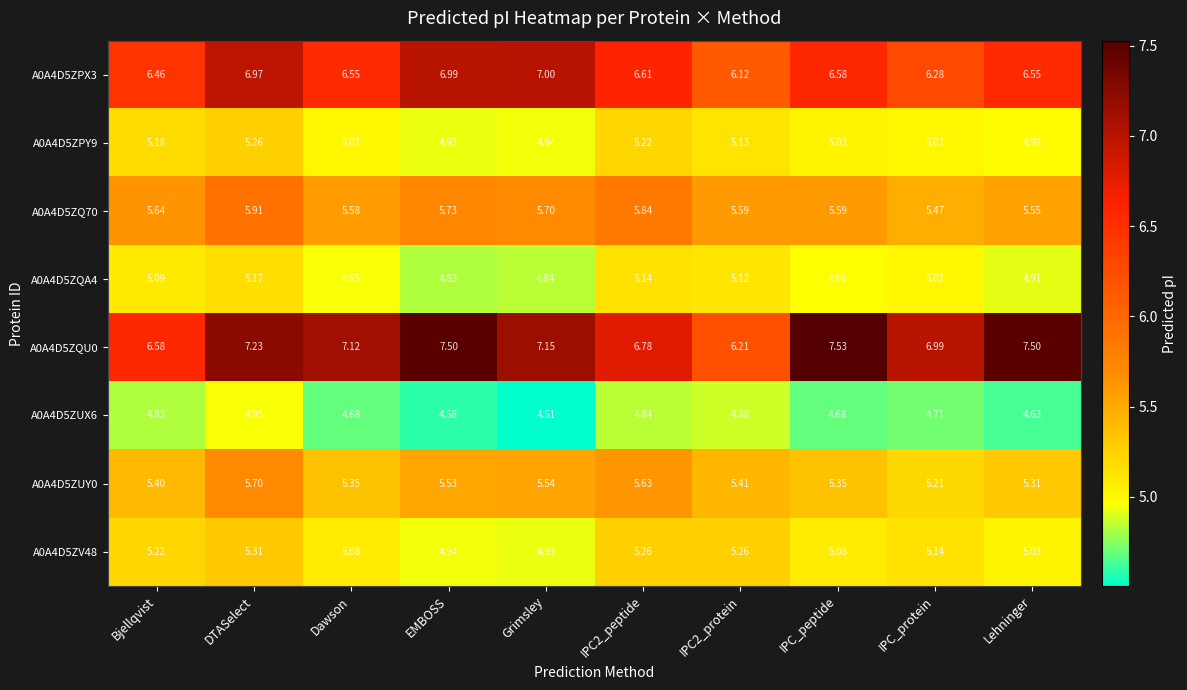

At which label does A0A4D5ZQA4 reach its peak?

DTASelect